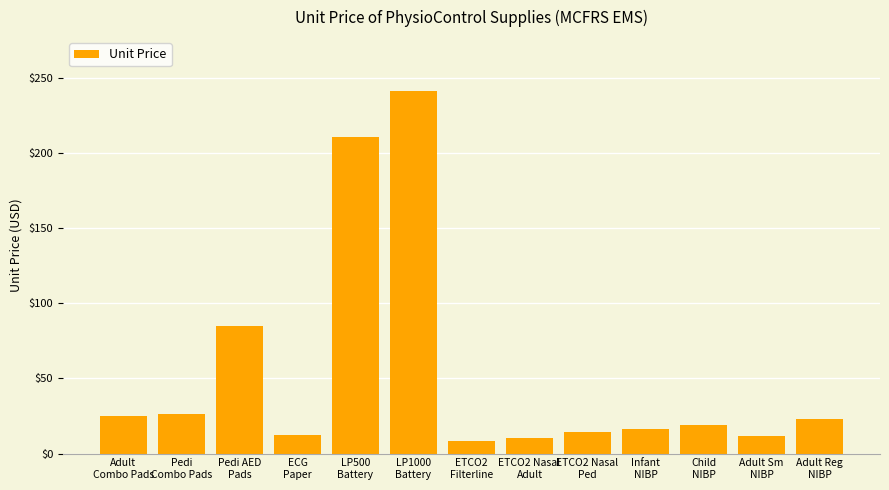

What is the maximum value shown in the chart?

241.0